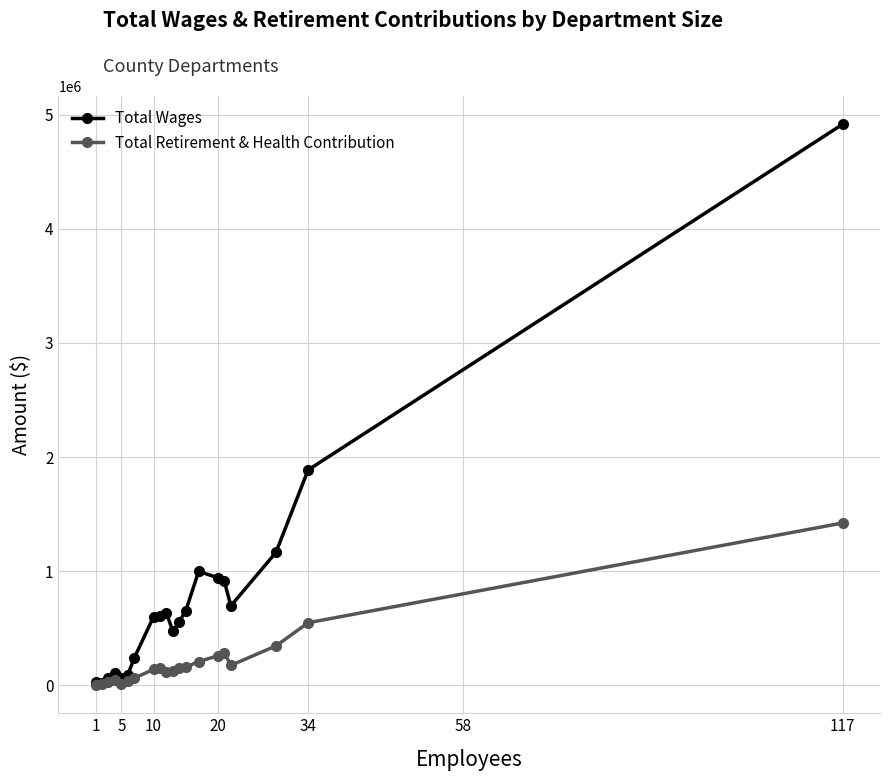

Count the number of categories in the chart.

20